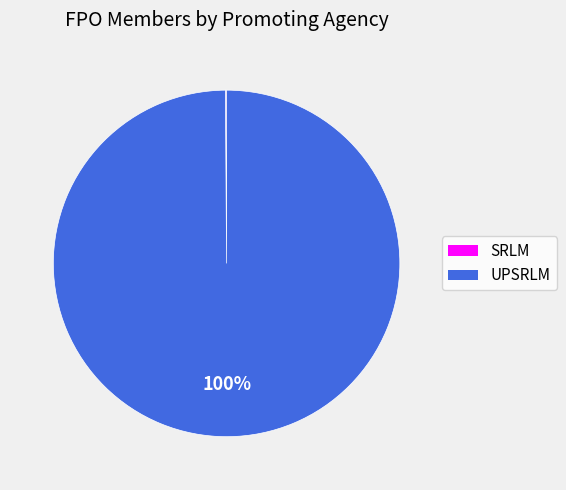

To the nearest percent, what is the difference between the largest and smallest slice percentages?

100%